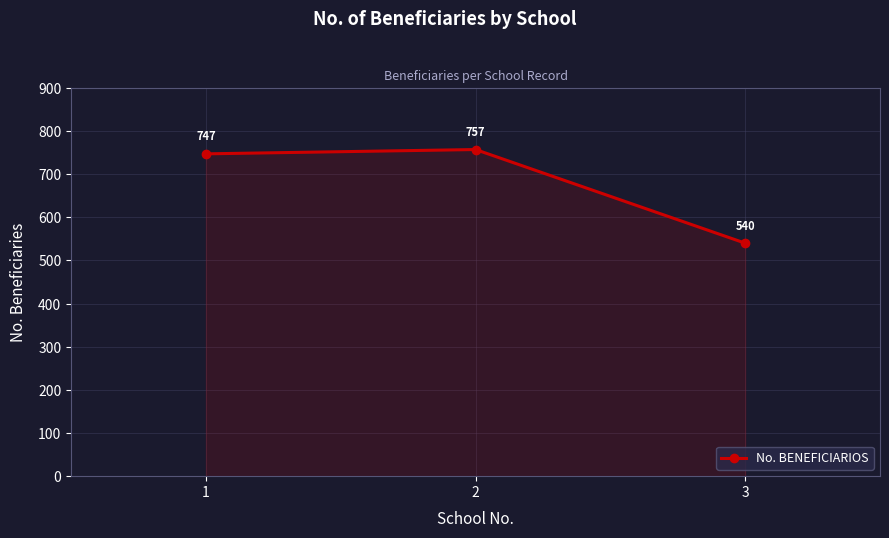

Reading left to right, what are all the values shown in this chart?

747	757	540